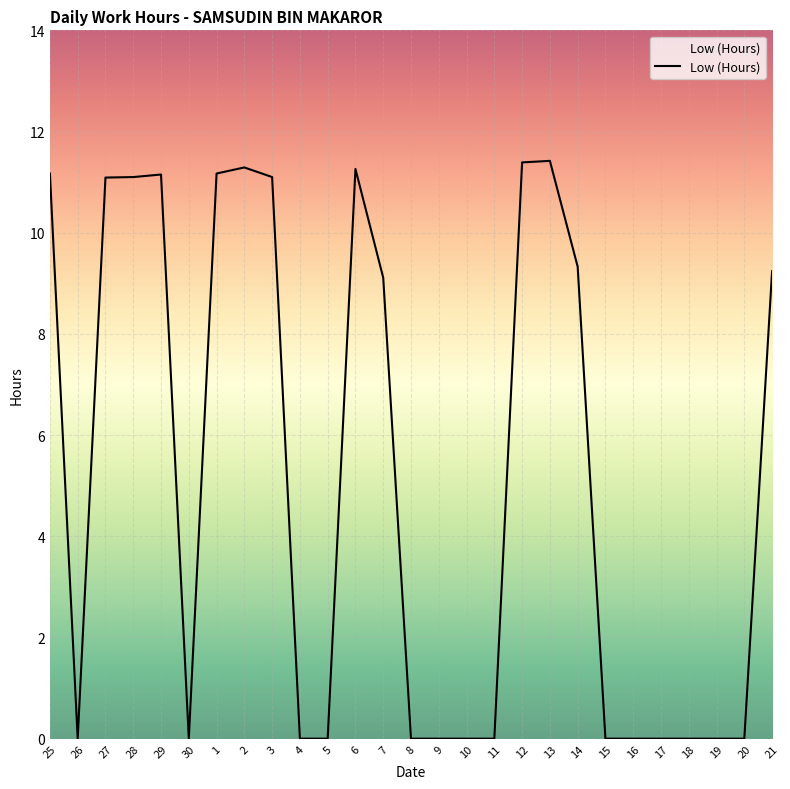

What is the approximate value at 6?

11.3